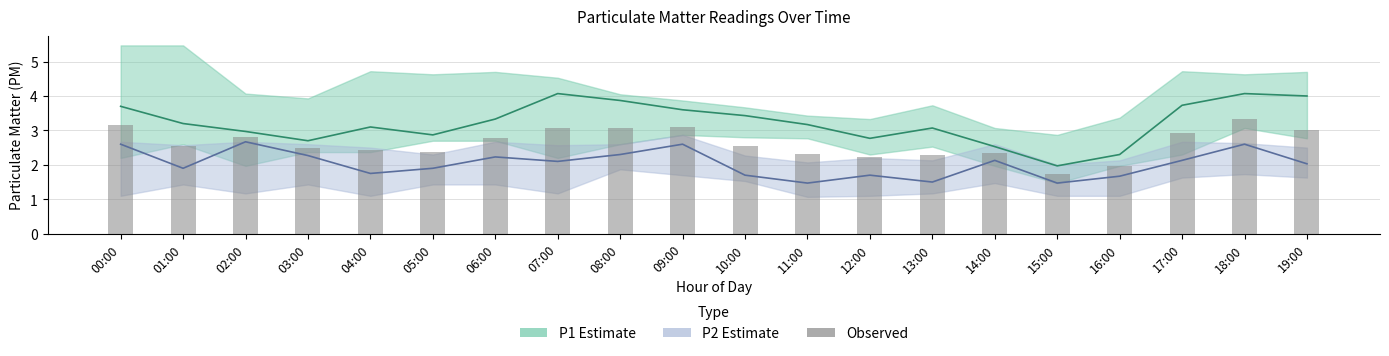

What is the change in value from 12:00 to 17:00?

+0.7